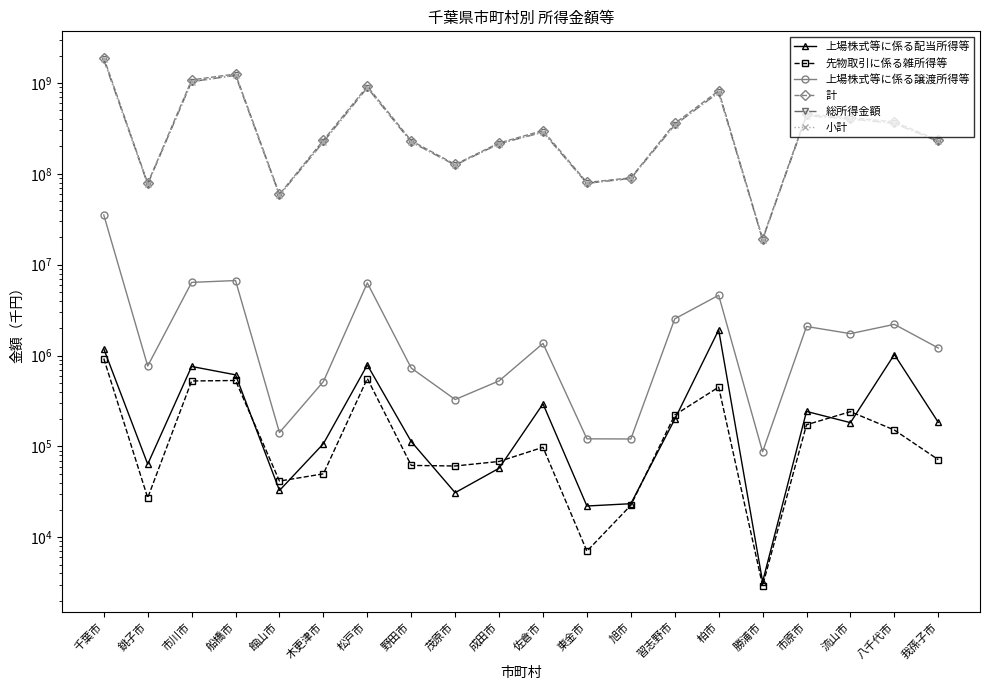

At which category is the sum across all series the highest?

千葉市